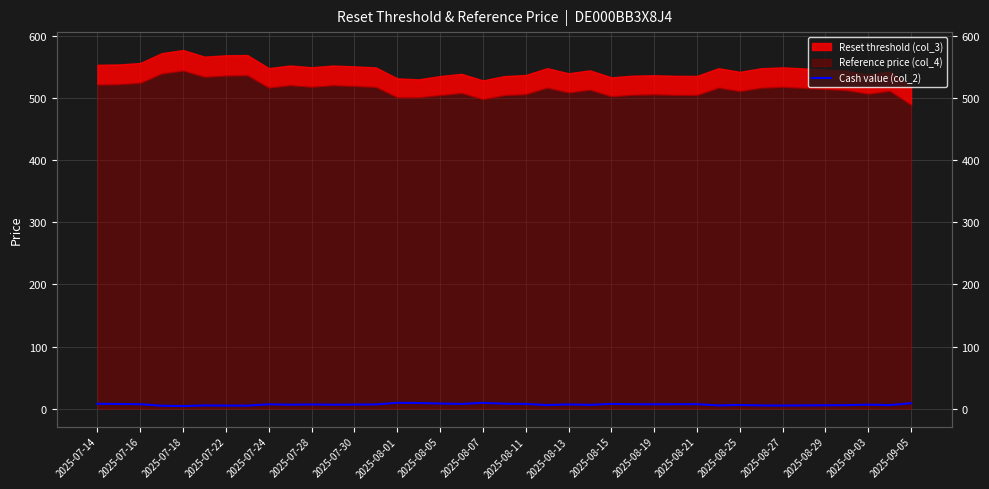

What is the smallest value displayed?

4.2